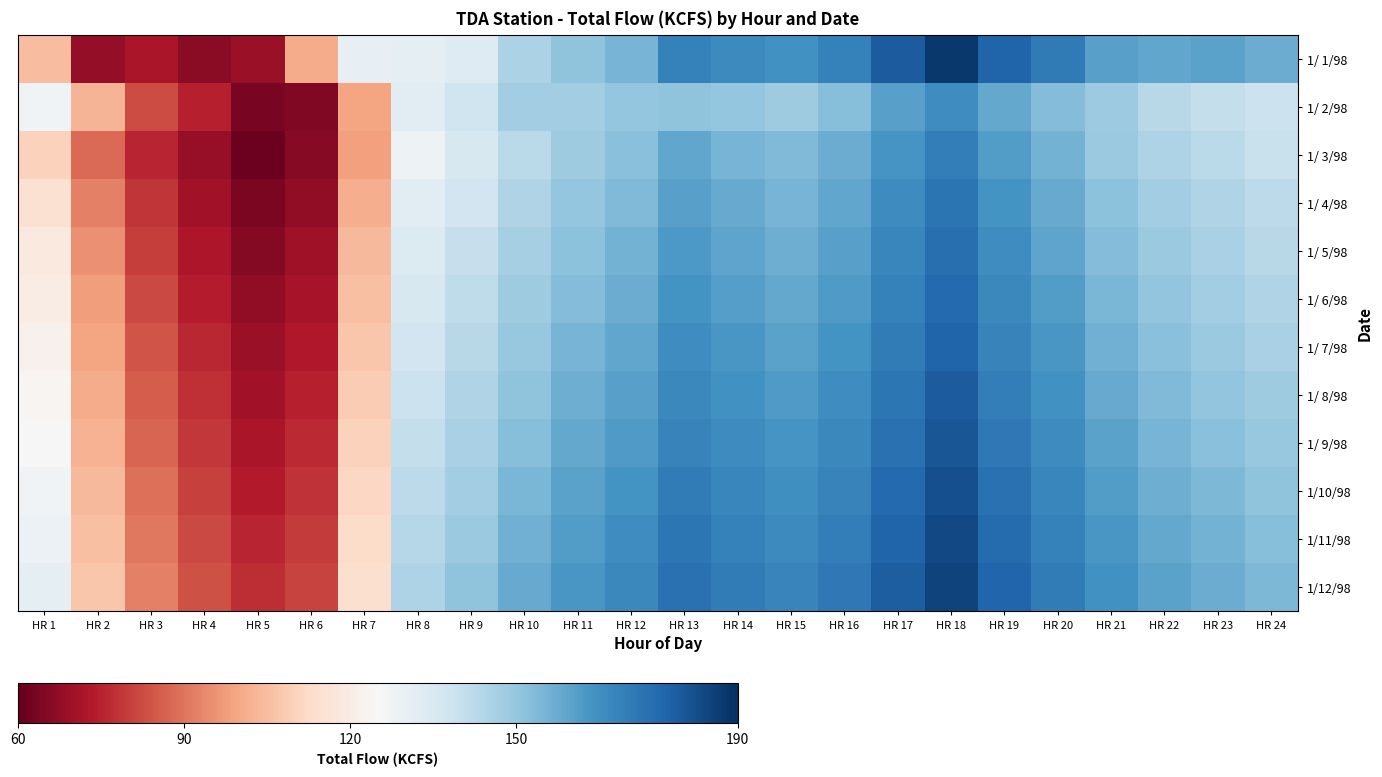

What is the maximum value shown in the chart?

187.5